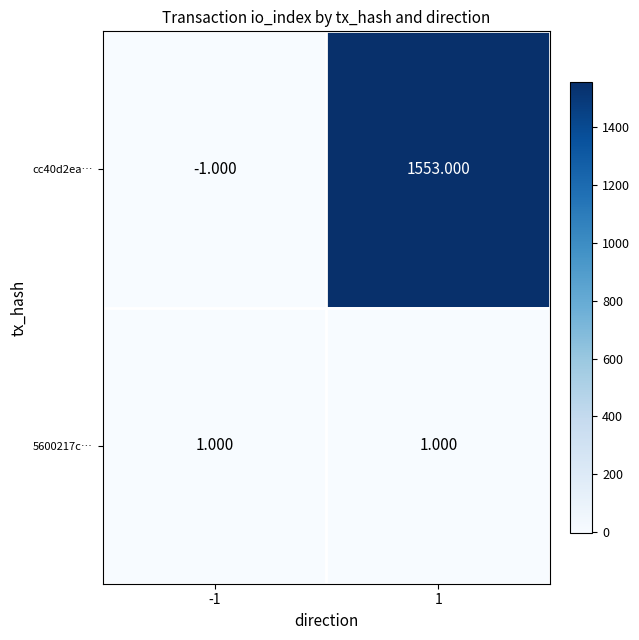

Is the value of 5600217c… at 1 greater than the value of cc40d2ea… at -1?

Yes